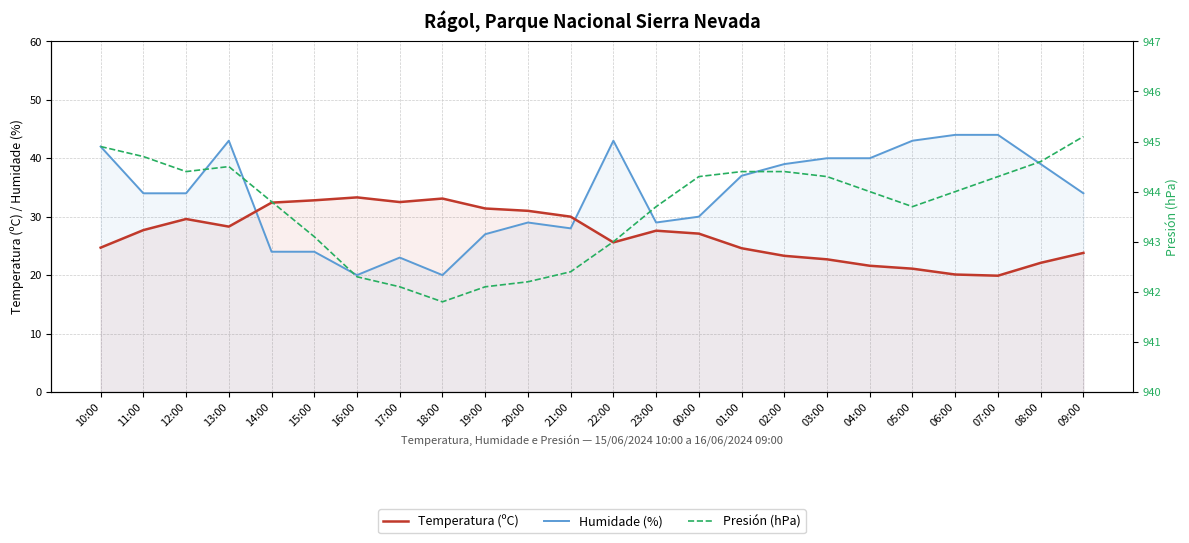

What is the difference between the second highest and second lowest values in the Temperatura (ºC) series?

13.0